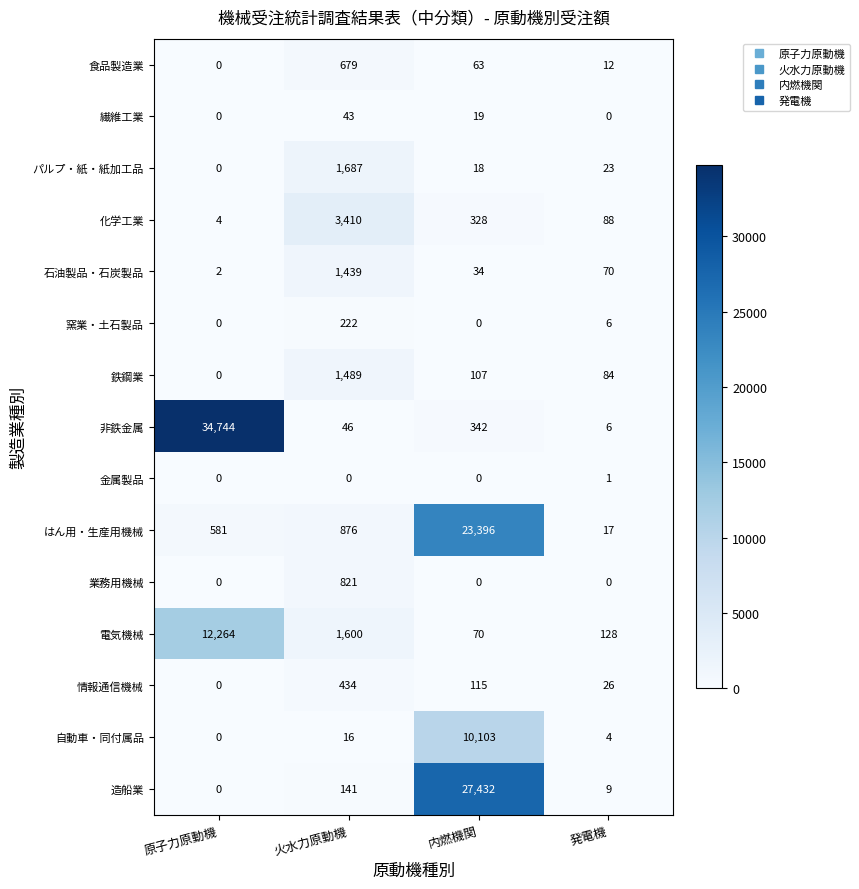

Rank the series by their maximum value, from highest to lowest.

非鉄金属, 造船業, はん用・生産用機械, 電気機械, 自動車・同付属品, 化学工業, パルプ・紙・紙加工品, 鉄鋼業, 石油製品・石炭製品, 業務用機械, 食品製造業, 情報通信機械, 窯業・土石製品, 繊維工業, 金属製品